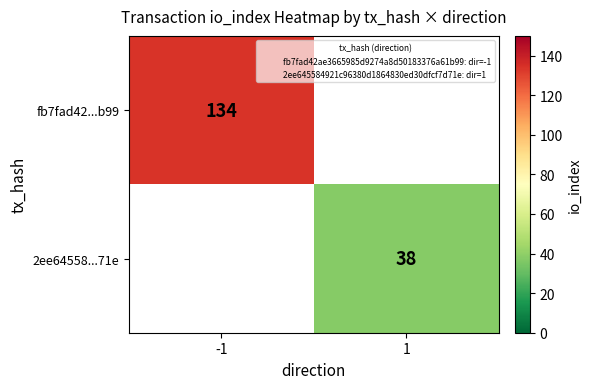

Rank the series by their maximum value, from highest to lowest.

fb7fad42...b99, 2ee64558...71e